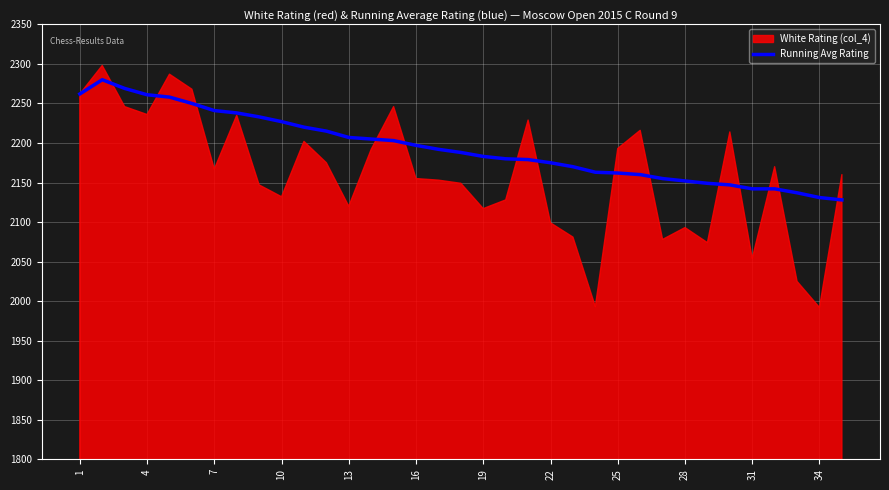

The value of Running Avg Rating at 28 is 3364. True or false?

False